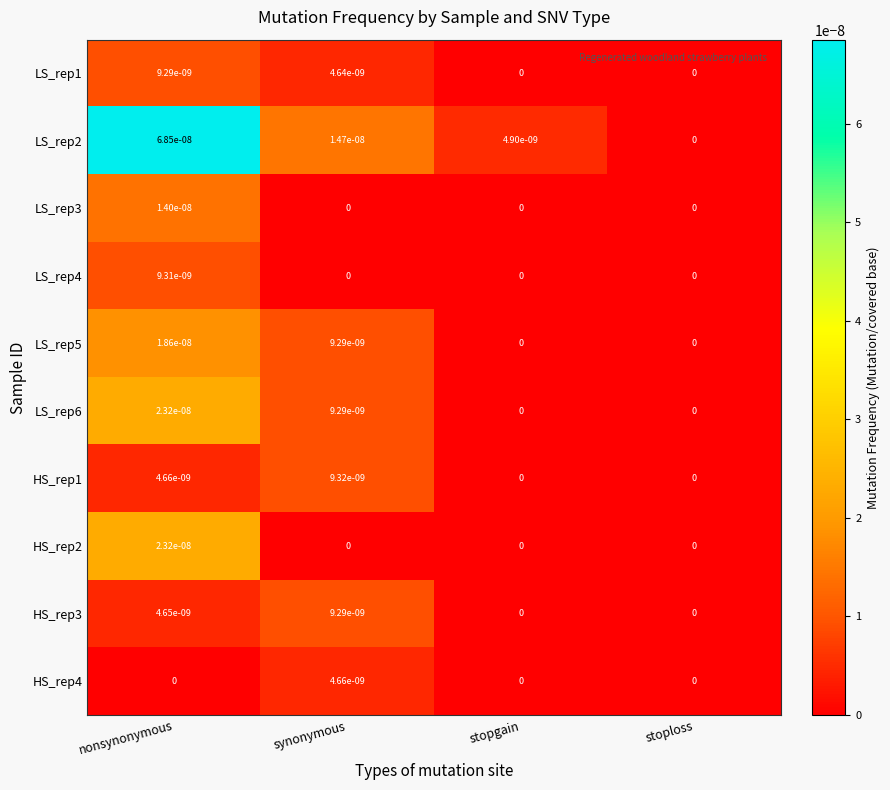

Which series has the largest range (max minus min)?

LS_rep2